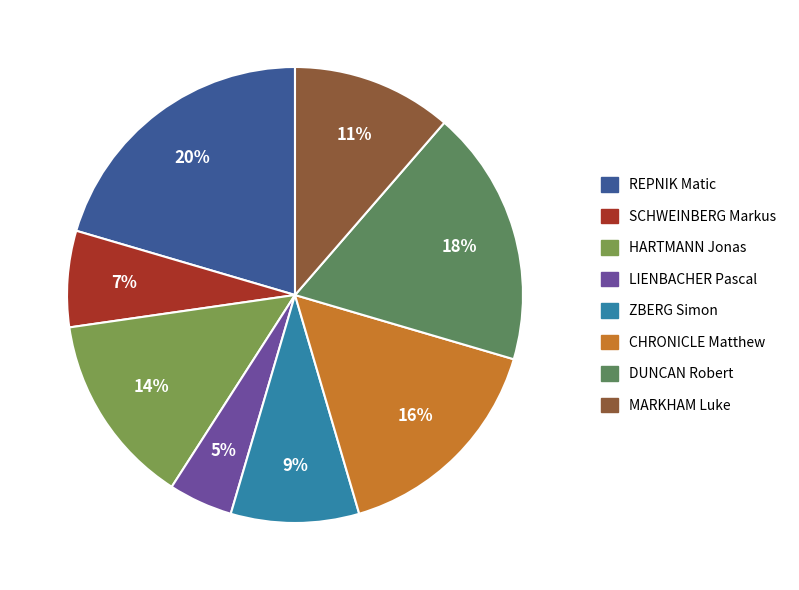

What is the ratio of the value at DUNCAN Robert to the value at MARKHAM Luke?

1.6